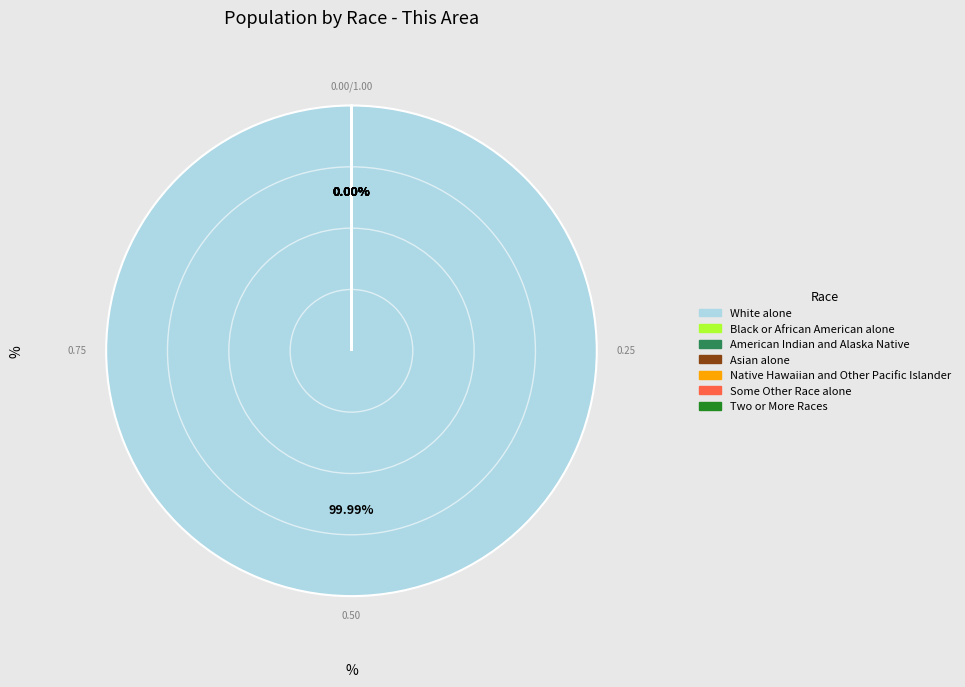

How many segments does this pie chart have?

7